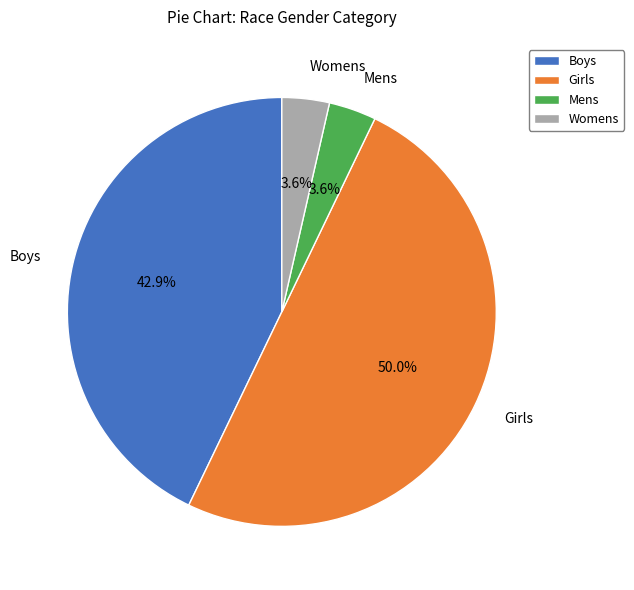

Between Girls and Mens, which is larger?

Girls